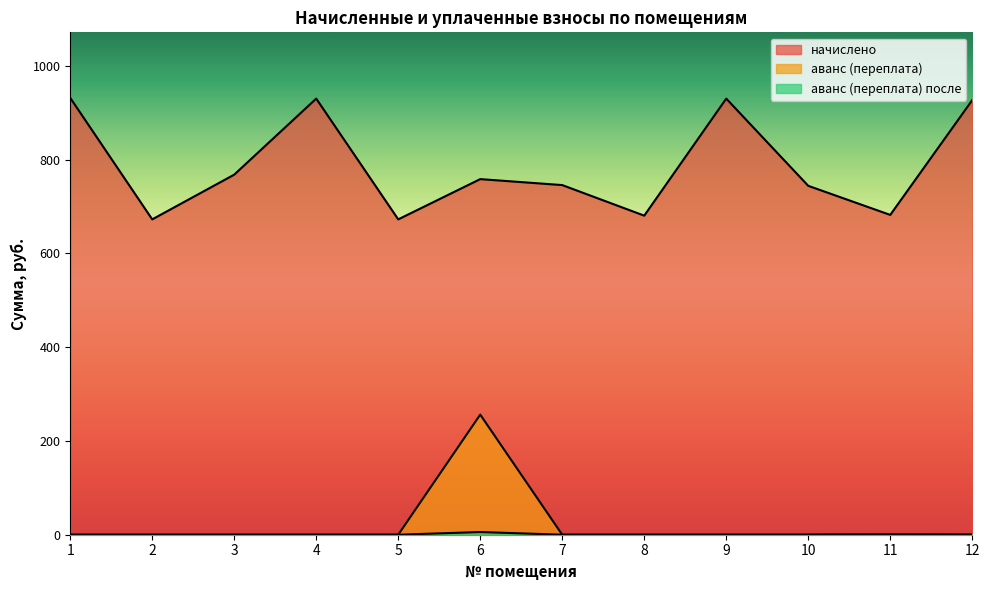

At how many categories does at least one series exceed 356?

12